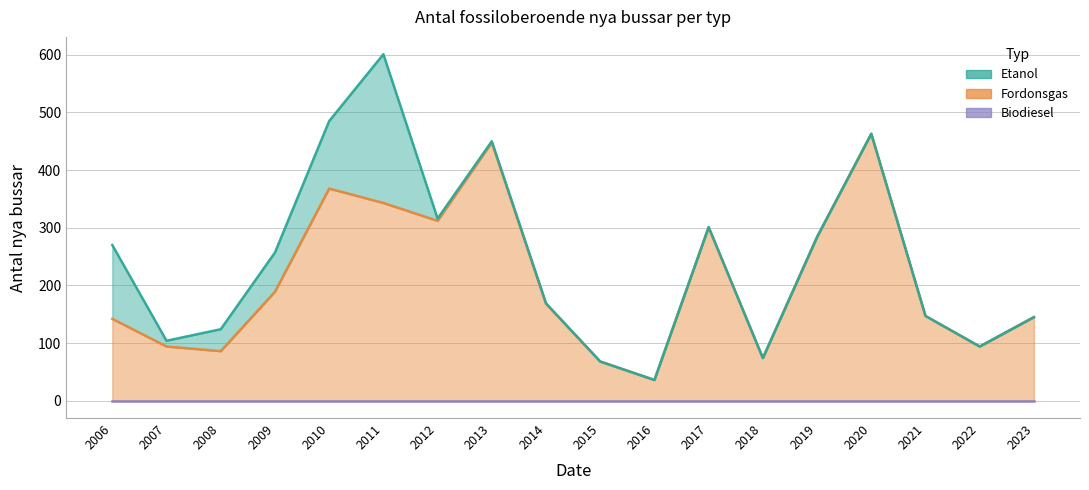

What is the spread (max minus min) of values at 2007?

94